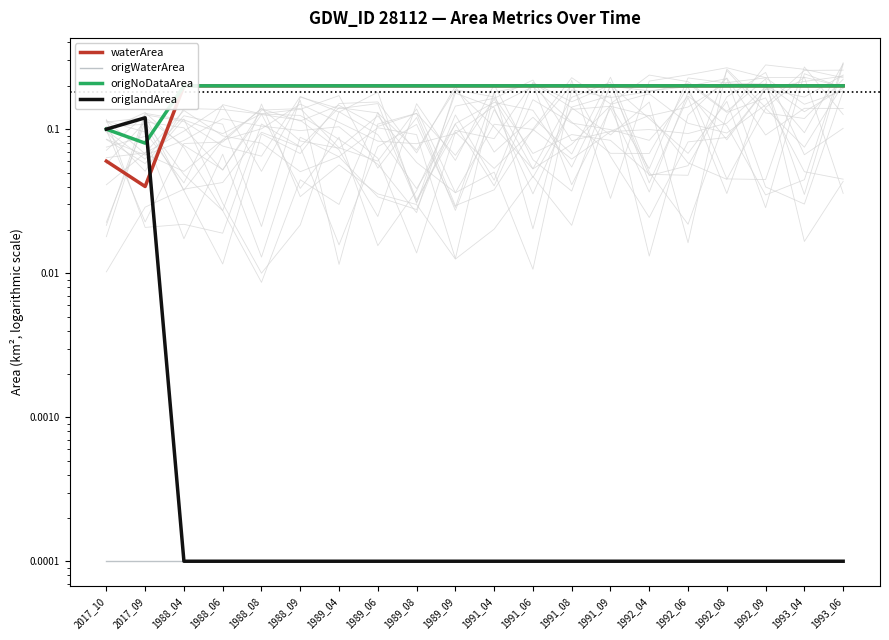

Rank the series at 1991_06 from highest to lowest value.

waterArea, origNoDataArea, origWaterArea, origlandArea